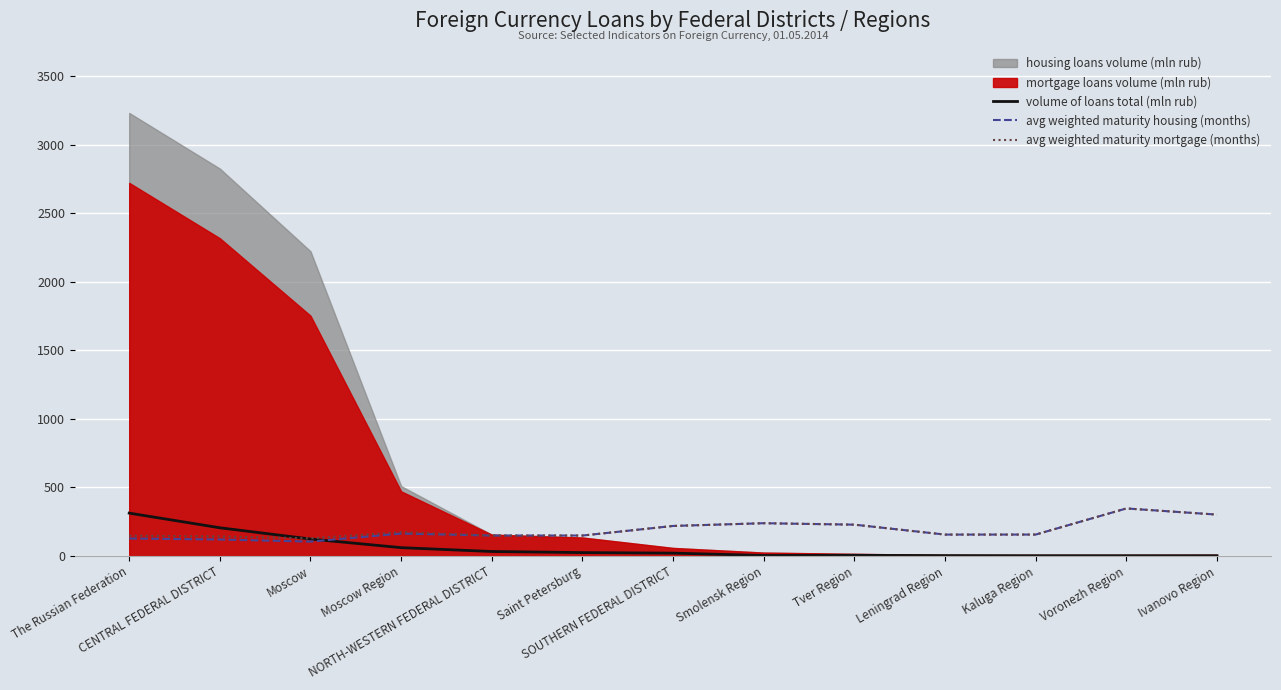

What is the minimum value for avg weighted maturity housing (months)?

105.2